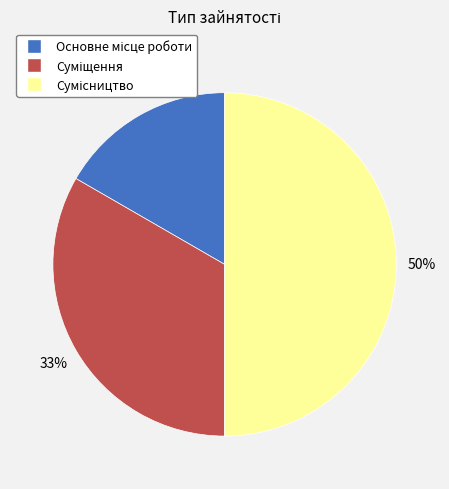

To the nearest percent, what is the average slice percentage?

33%